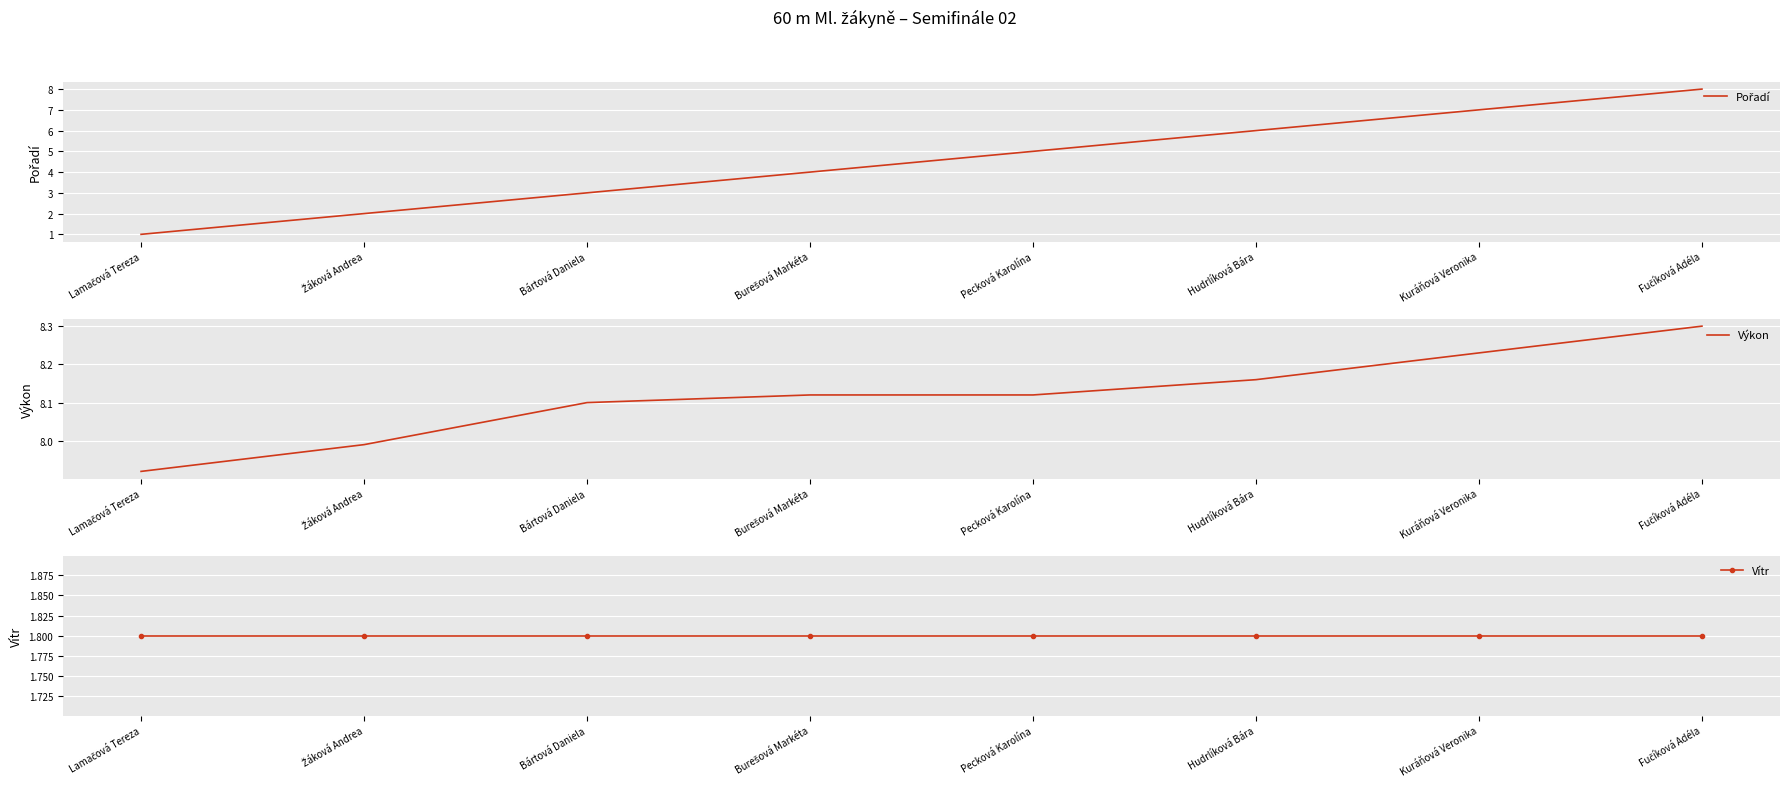

How many data points does each series have?

8